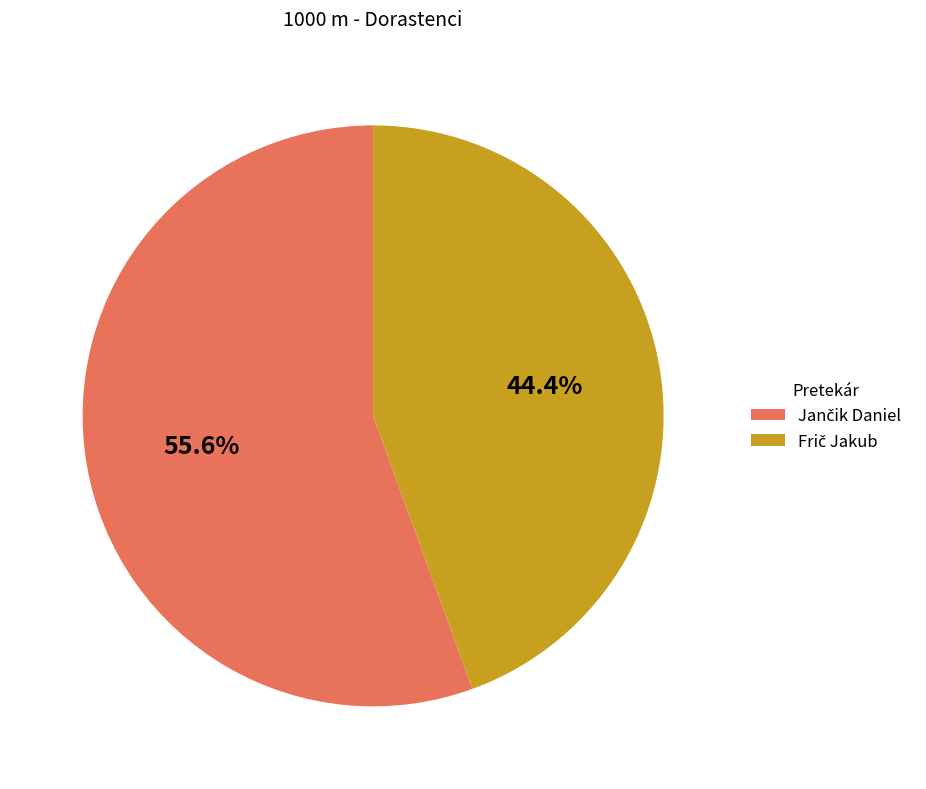

Is there any slice that represents more than half of the pie?

Yes